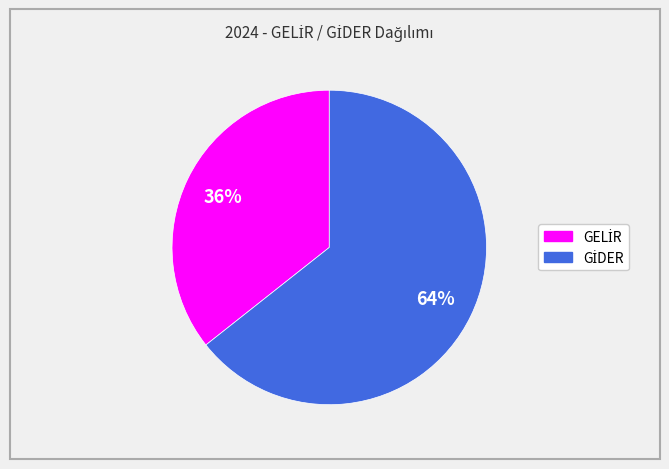

To the nearest percent, what is the average slice percentage?

50%